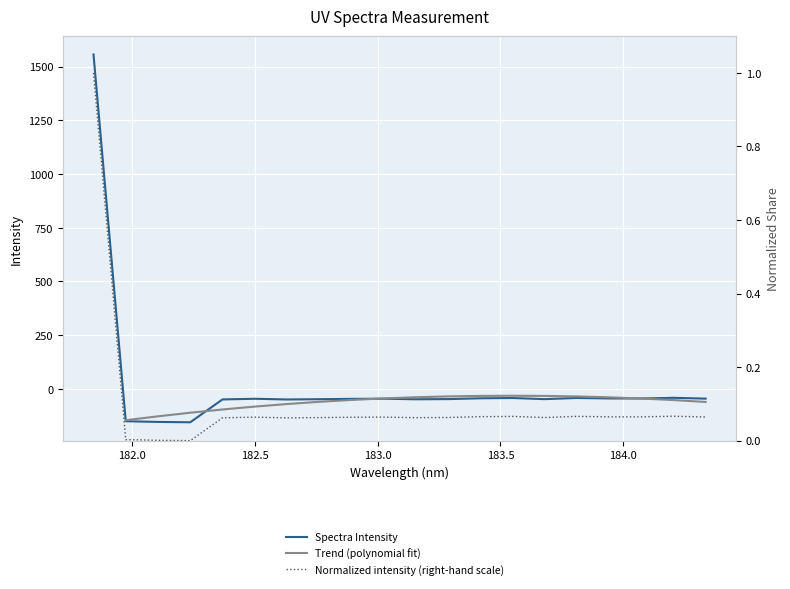

Reading left to right, list all the values displayed in this chart.

1556.4	-150.4	-153.6	-155.2	-48.9	-45.9	-49.1	-47.9	-46.3	-45.6	-48.2	-47.4	-43.7	-42.3	-47.5	-42.1	-44.4	-44.6	-41.4	-45.2